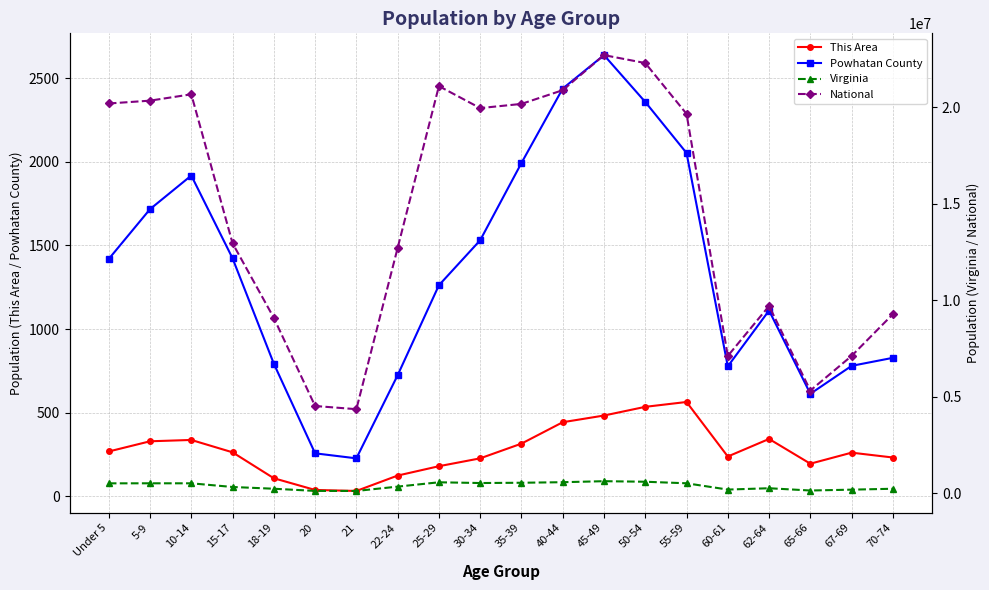

Which series has the largest total across all categories?

National